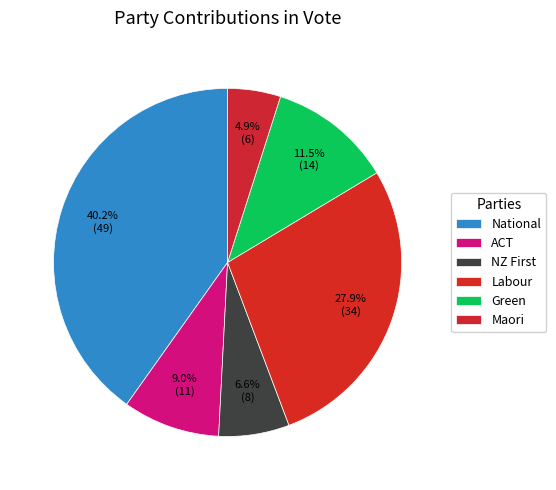

How many slices are in this pie chart?

6